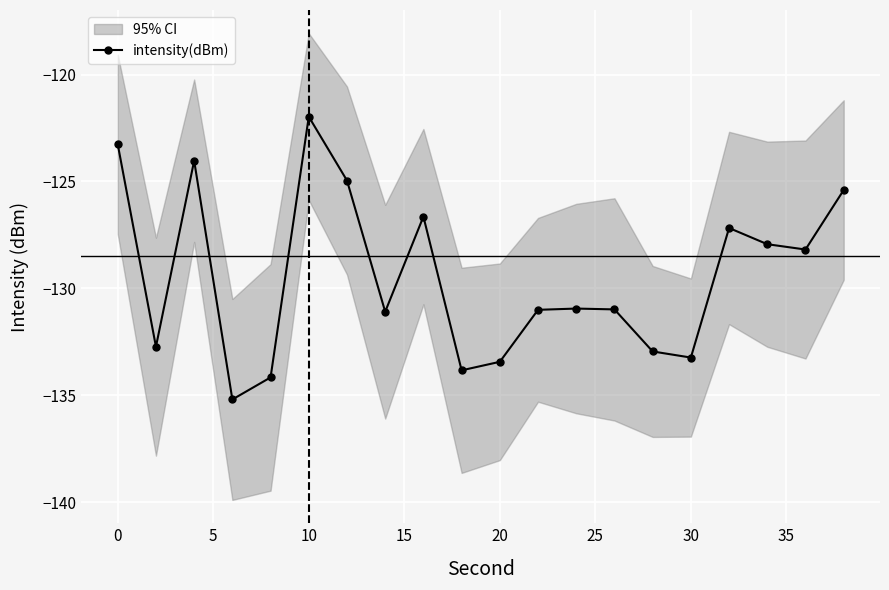

What is the difference between the maximum and second lowest values?

12.2